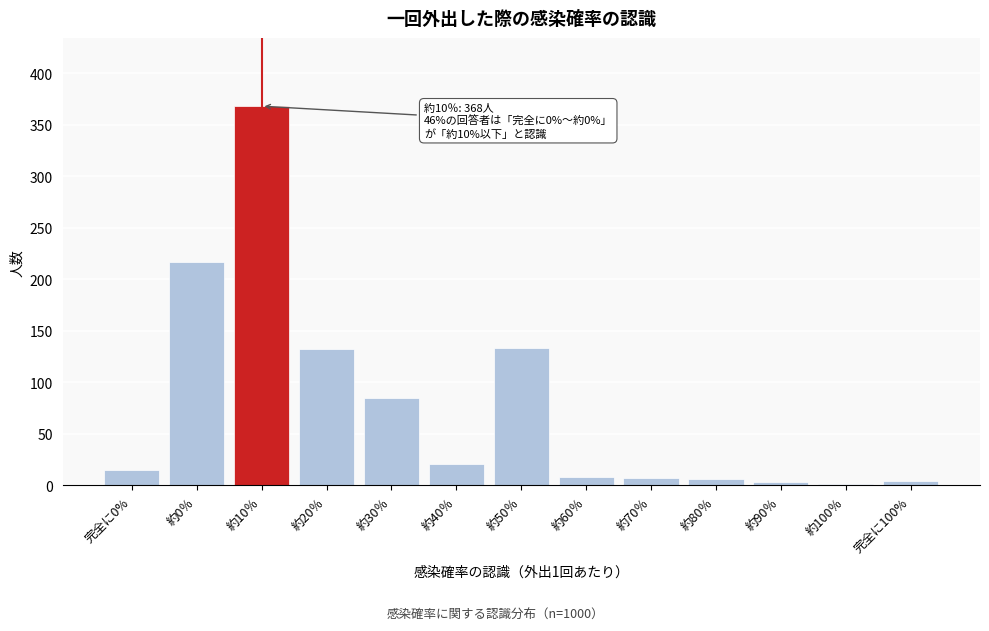

What is the sum of all values?

1000